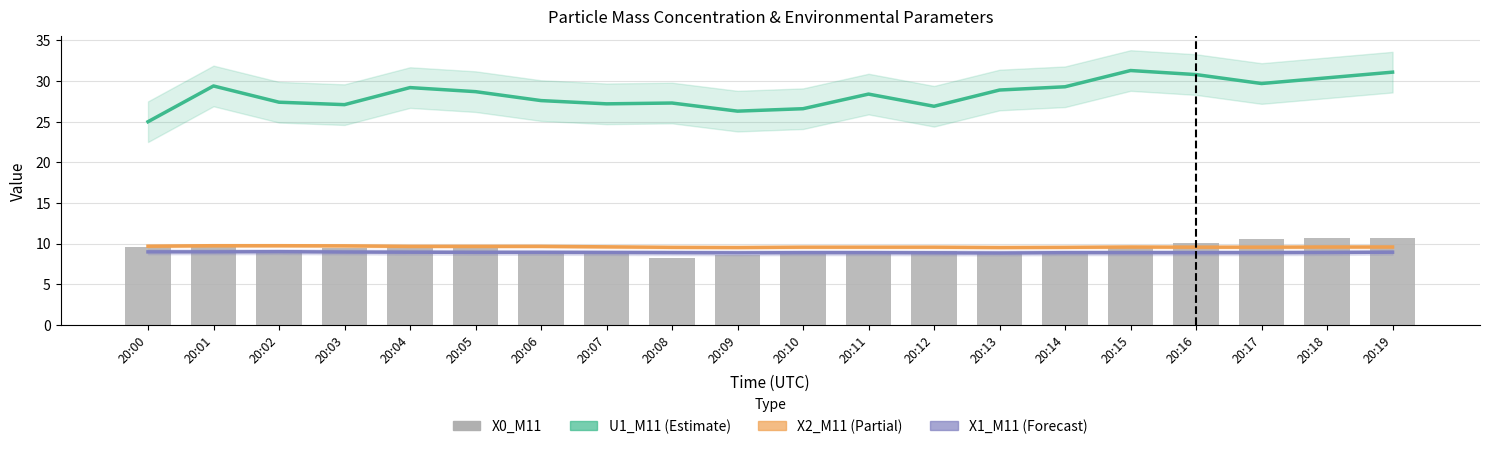

What is the total value across all series at 20:15?

59.2